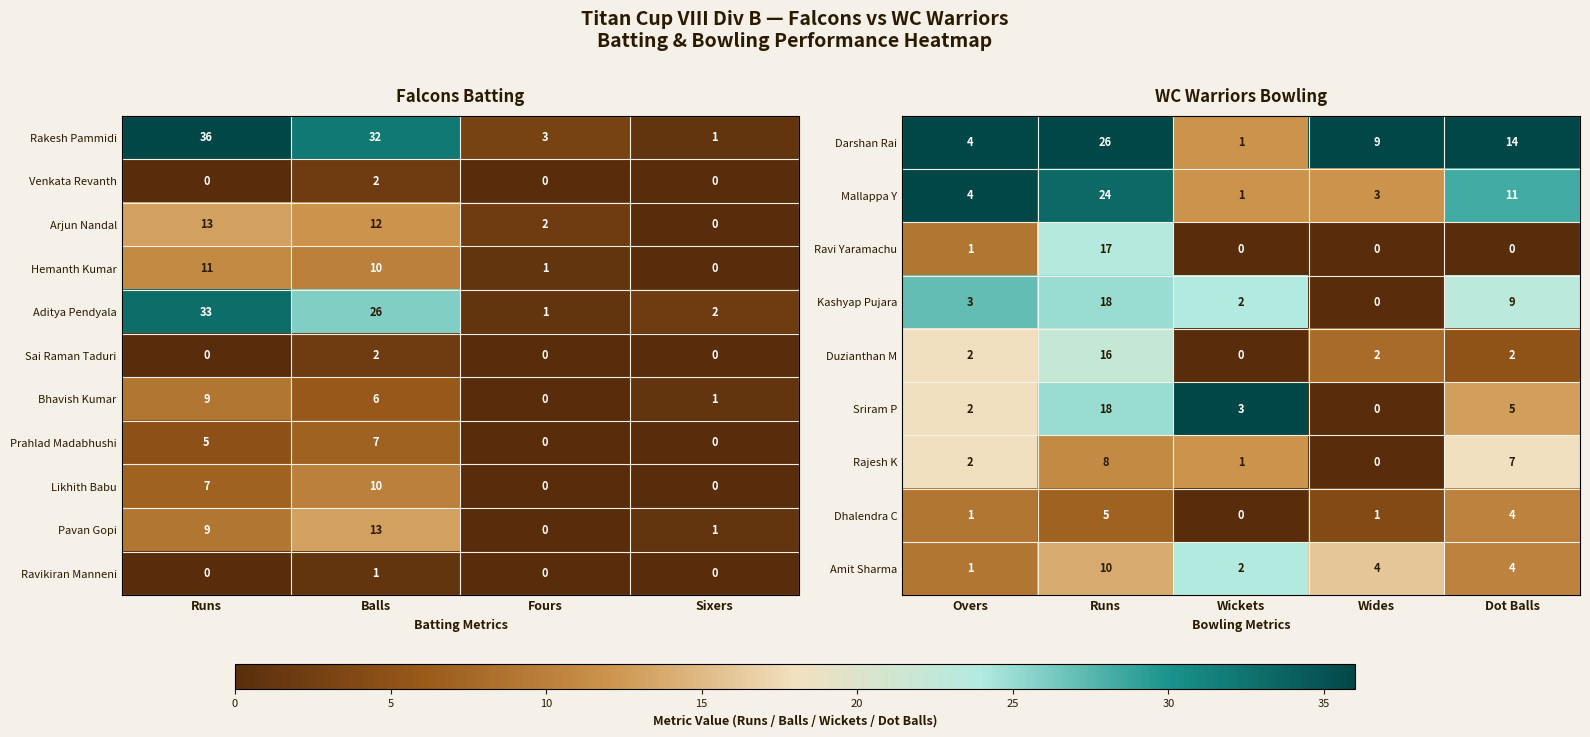

What is the highest value of the Sai Raman Taduri series?

2